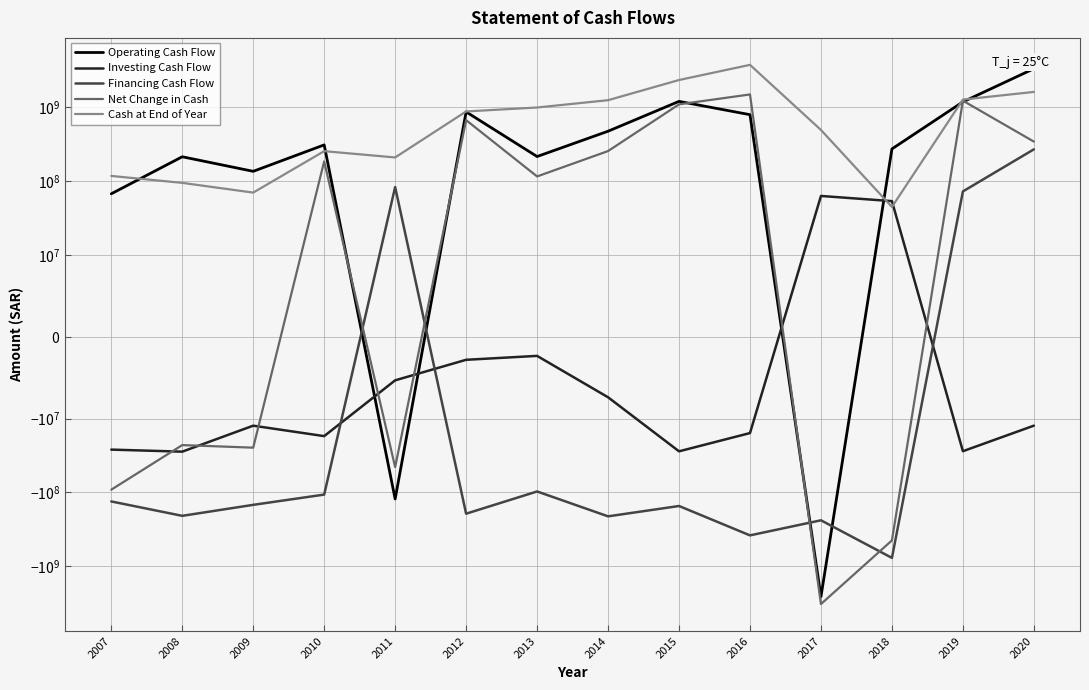

After their last crossing, which series has the higher values: Investing Cash Flow or Net Change in Cash?

Net Change in Cash